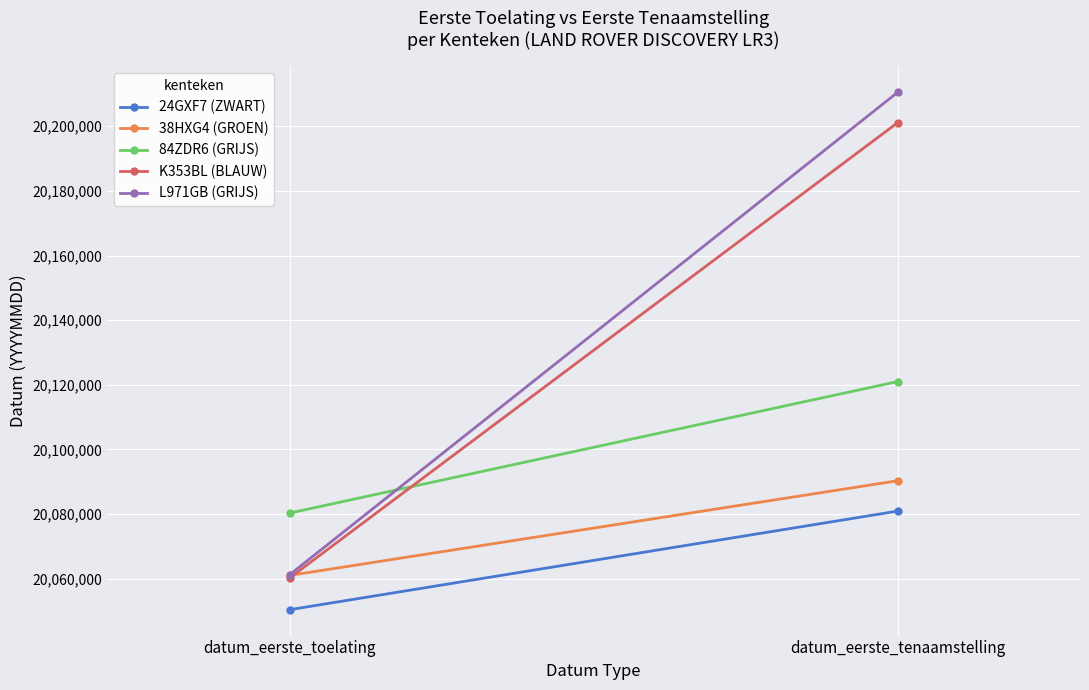

Read the 84ZDR6 (GRIJS) value at datum_eerste_tenaamstelling, to the nearest 10.

20121010